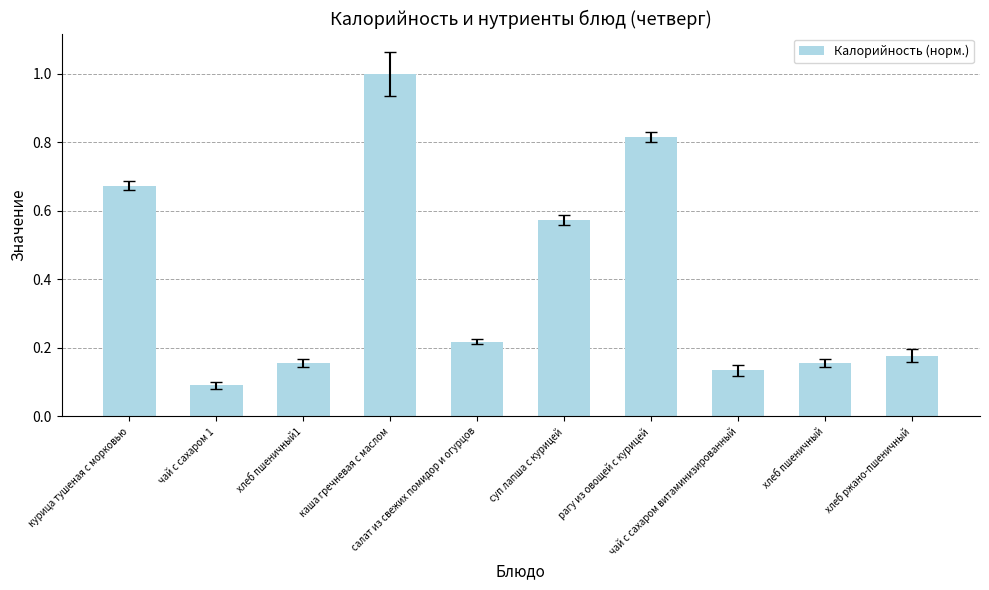

What is the difference between the maximum and minimum values?

0.9